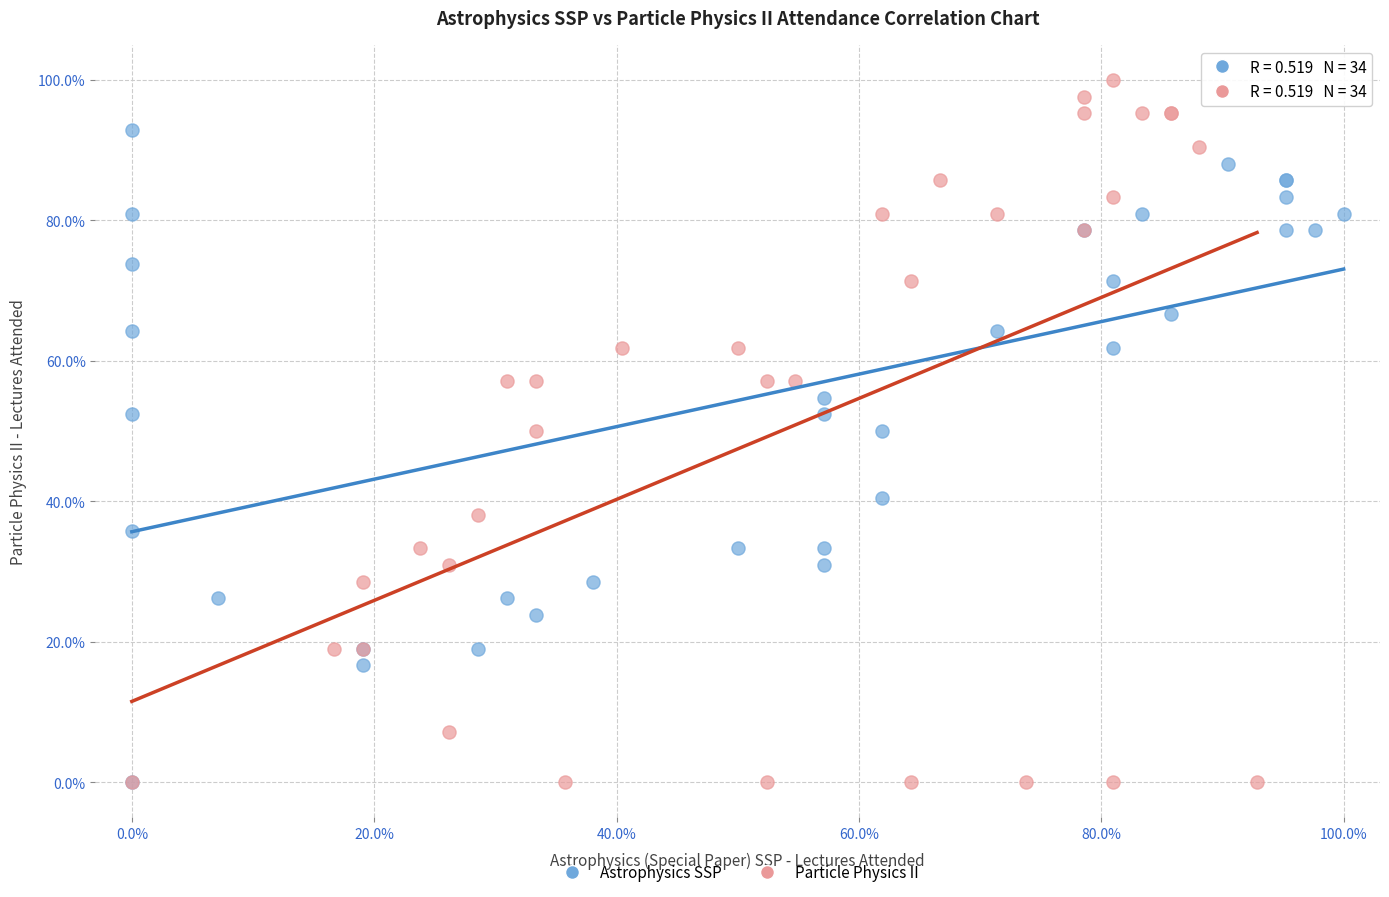

Which series contains the highest Y value?

Particle Physics II